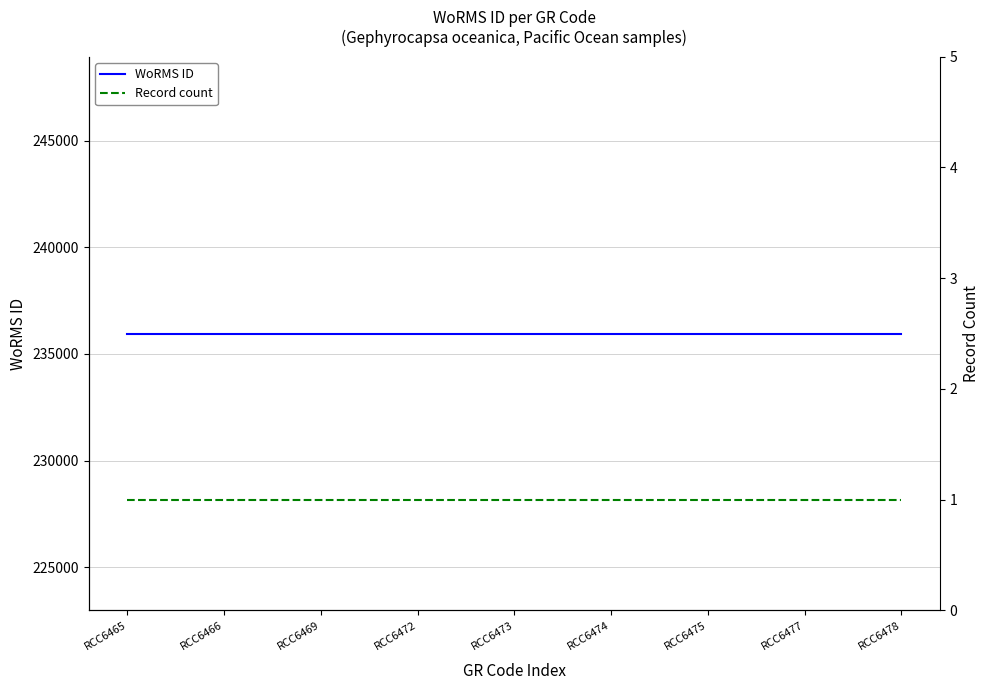

Reading left to right, transcribe all the data shown in this chart.

WoRMS ID: RCC6465=235955	RCC6466=235955	RCC6469=235955	RCC6472=235955	RCC6473=235955	RCC6474=235955	RCC6475=235955	RCC6477=235955	RCC6478=235955
Record count: RCC6465=1	RCC6466=1	RCC6469=1	RCC6472=1	RCC6473=1	RCC6474=1	RCC6475=1	RCC6477=1	RCC6478=1